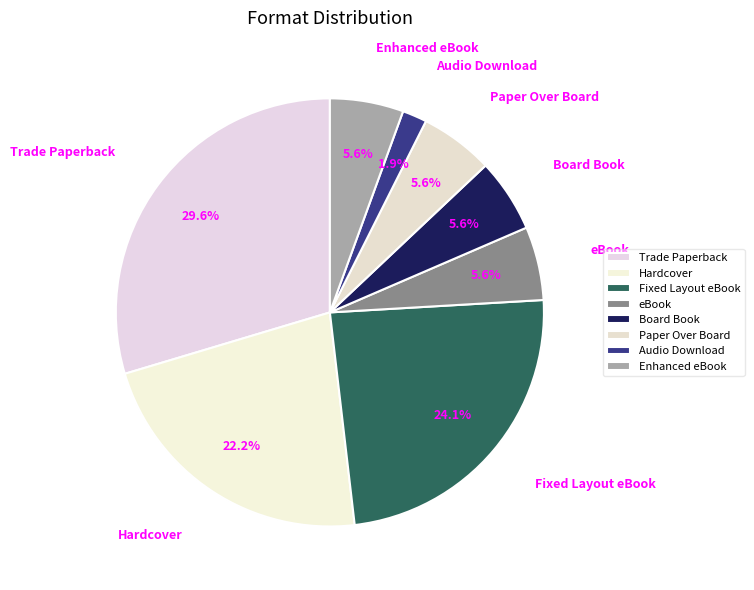

How much of the chart is everything except eBook?

94.4%